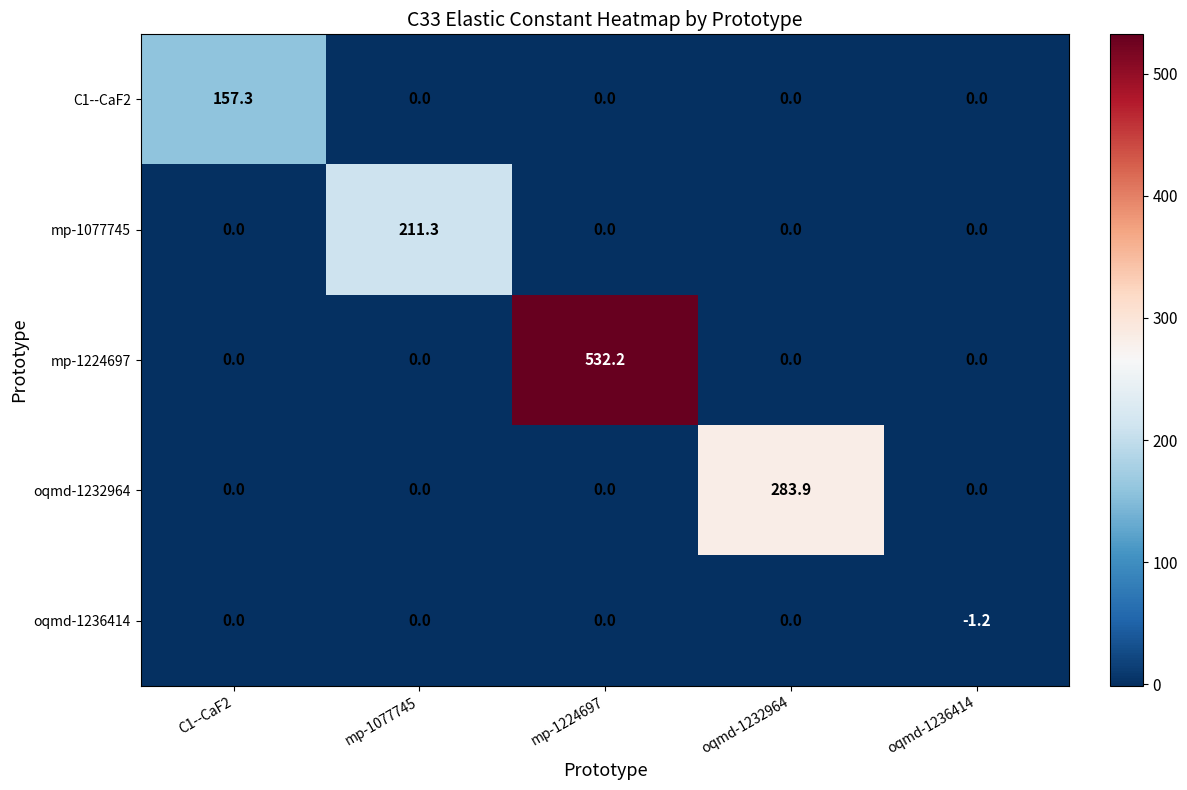

What is the approximate value of mp-1077745 at mp-1077745?

211.3